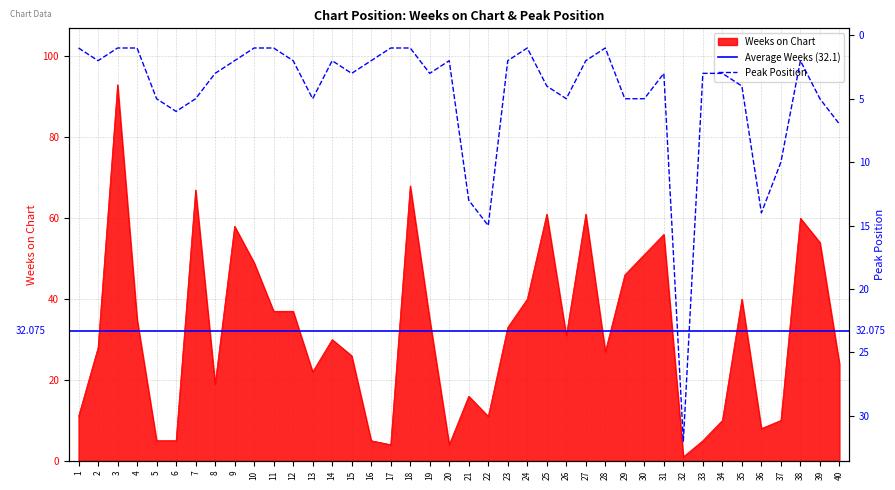

How many data points in Weeks on Chart are less than 31?

20